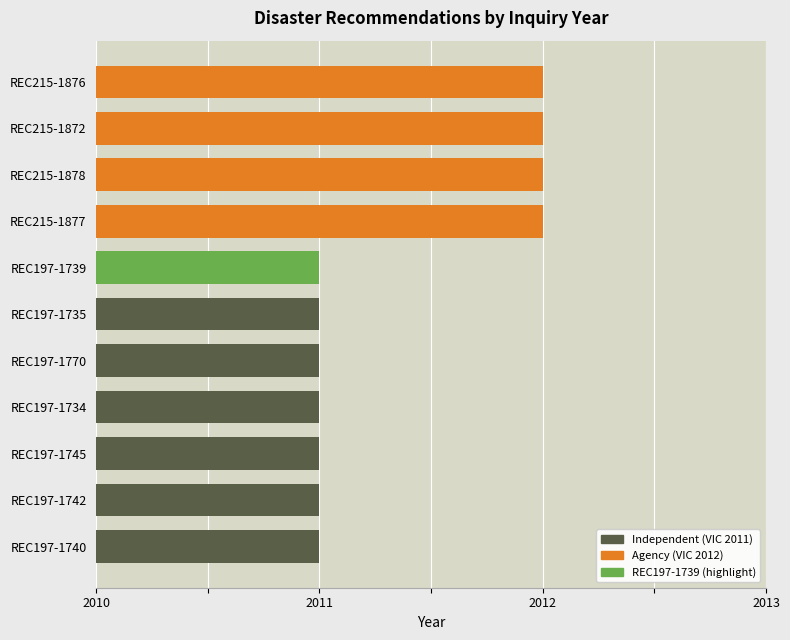

Reading top to bottom, what are all the values shown in this chart?

2012	2012	2012	2012	2011	2011	2011	2011	2011	2011	2011